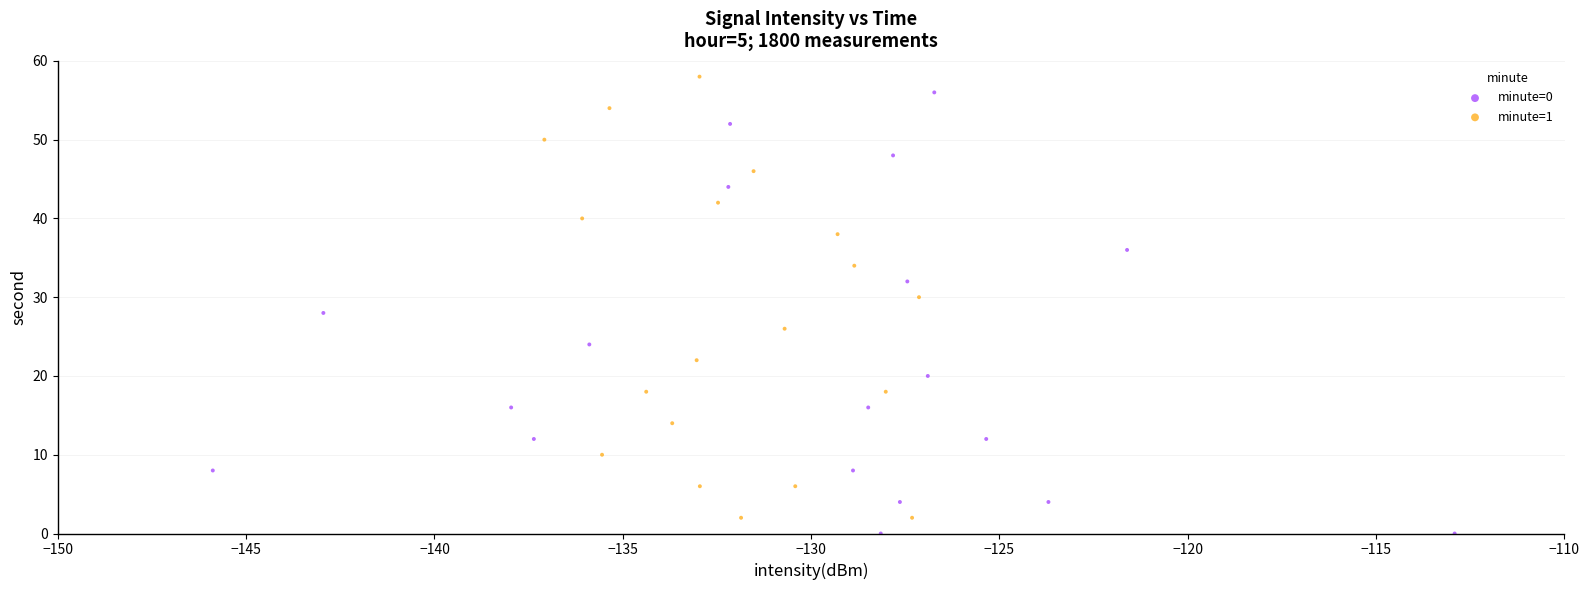

What are all the series names shown in the legend?

minute=0, minute=1